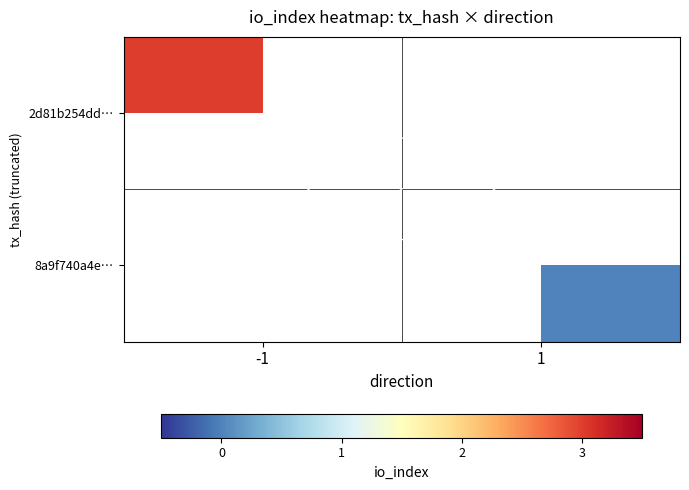

At which label does 2d81b254dd… reach its minimum?

-1